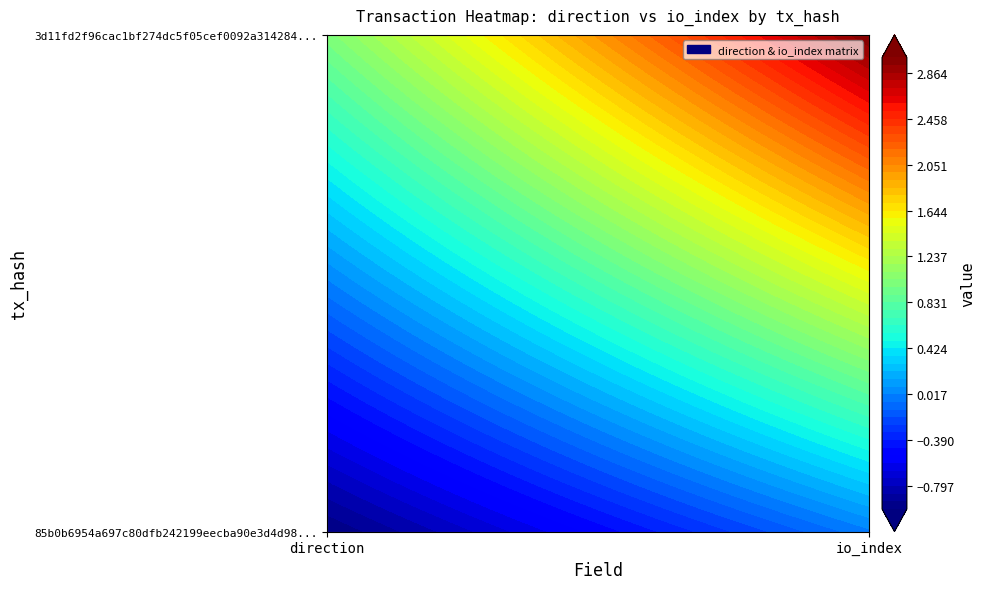

Between 0 and 1, which series saw the biggest shift?

3d11fd2f96cac1bf274dc5f05cef0092a314284